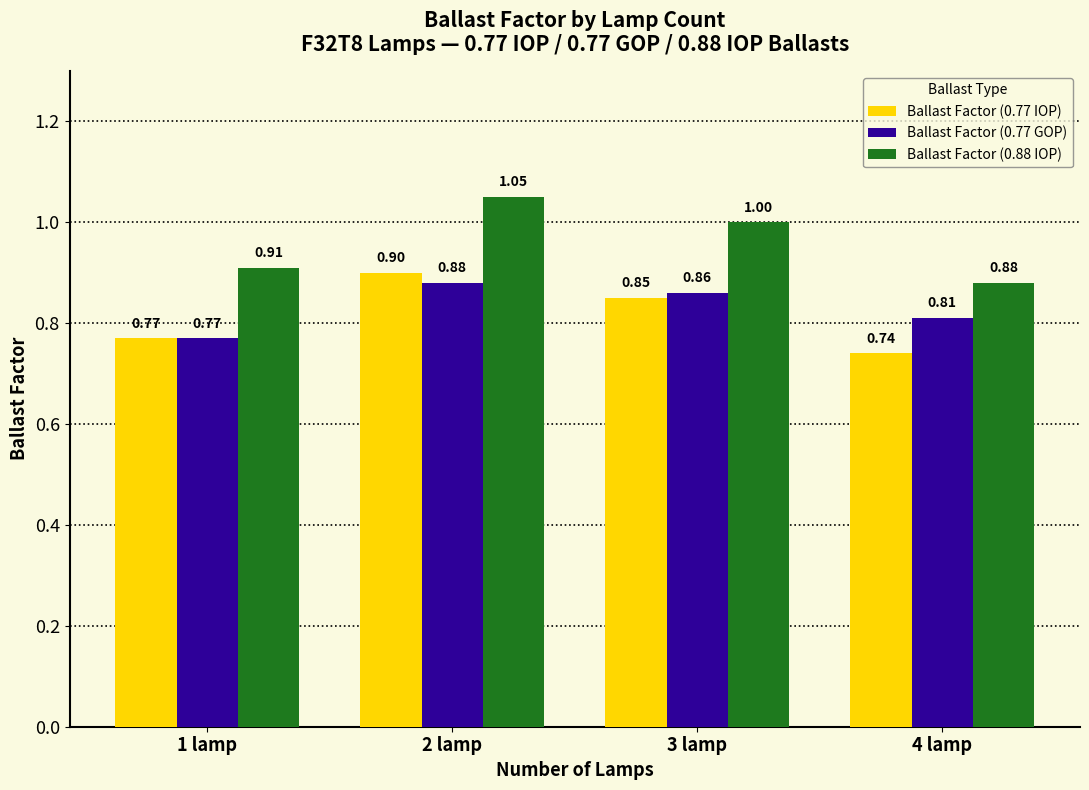

Which series has the largest total across all categories?

Ballast Factor (0.88 IOP)